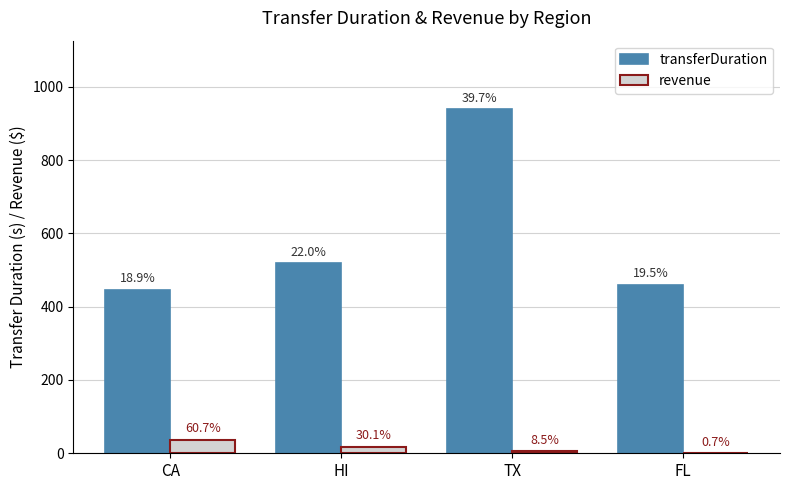

What is the label of the 1st bar from the right?

FL